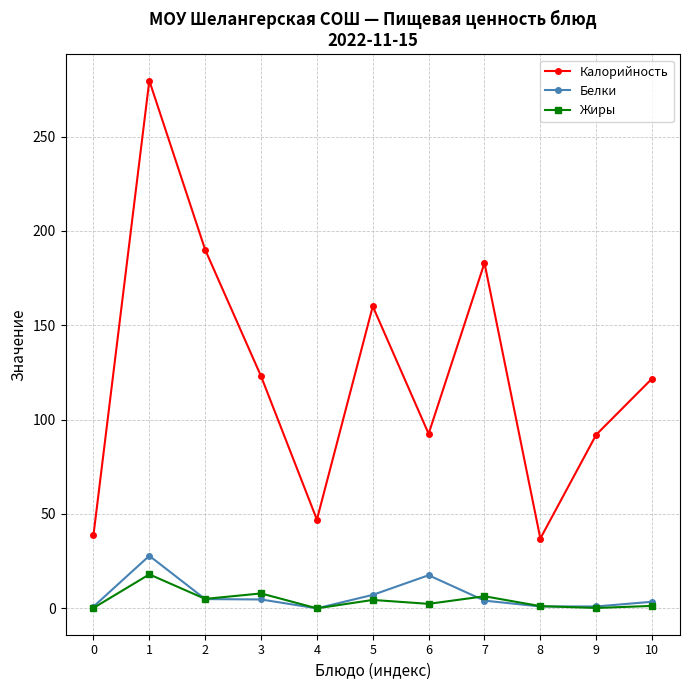

How many interior local peaks does the Калорийность series have?

3